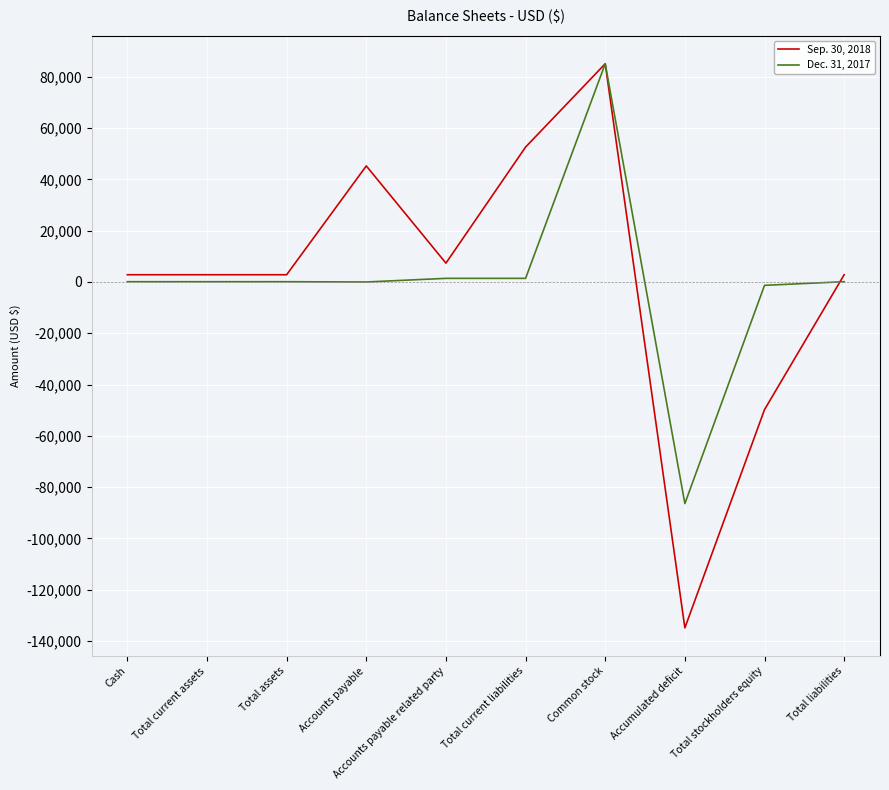

Does the chart display data point markers on the line(s)?

No